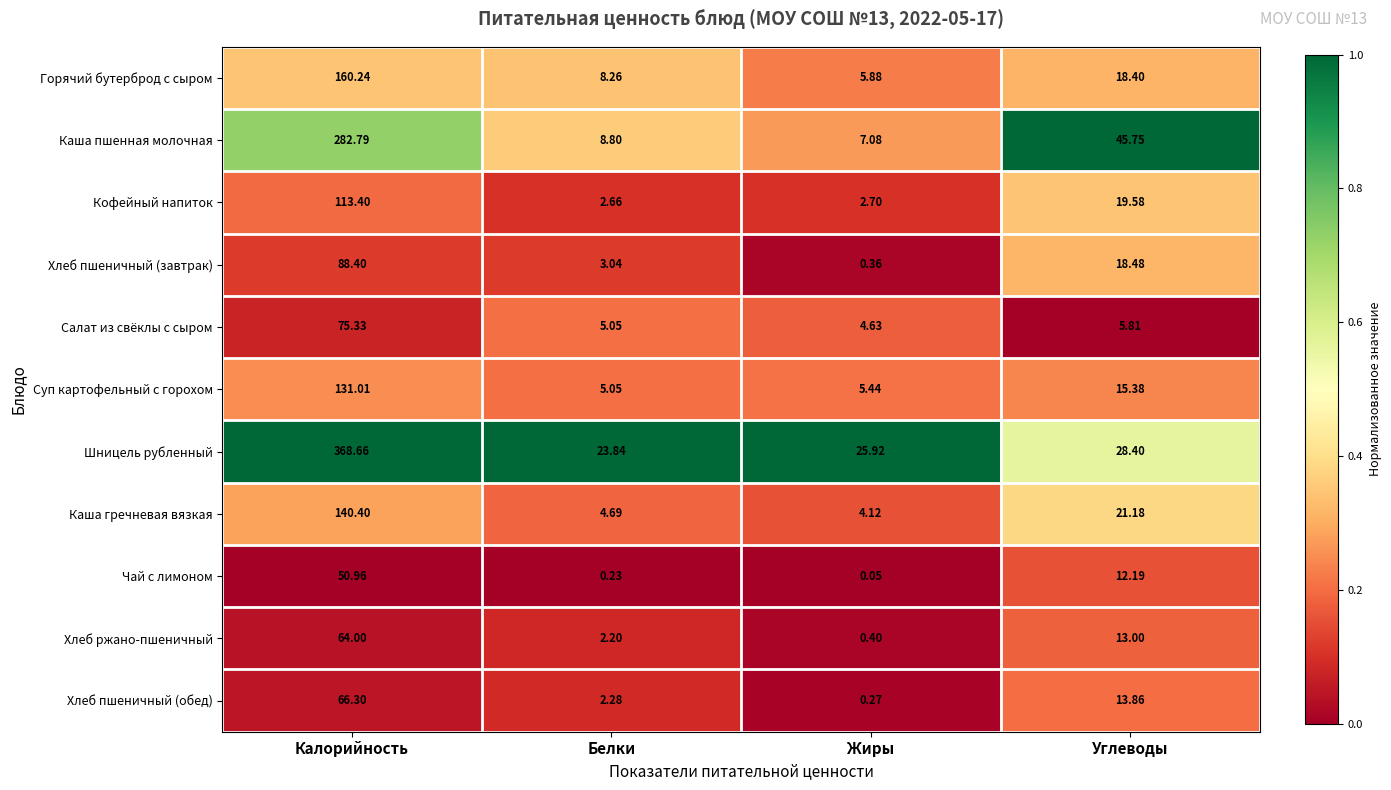

Which category has the lowest value across all series?

Жиры